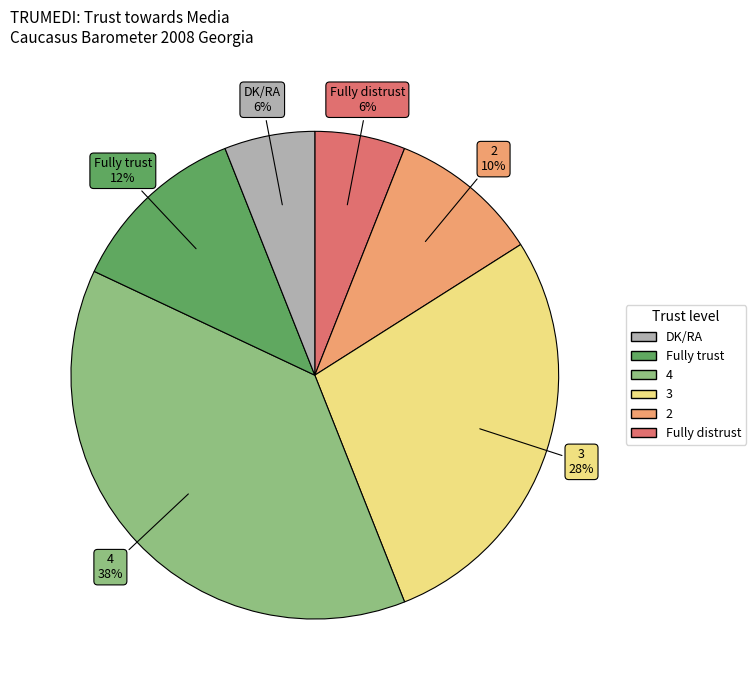

To the nearest percent, what is the average slice percentage?

17%